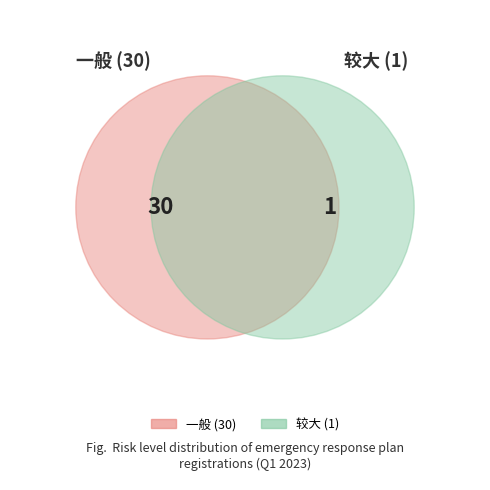

Count the number of slices in the pie.

2